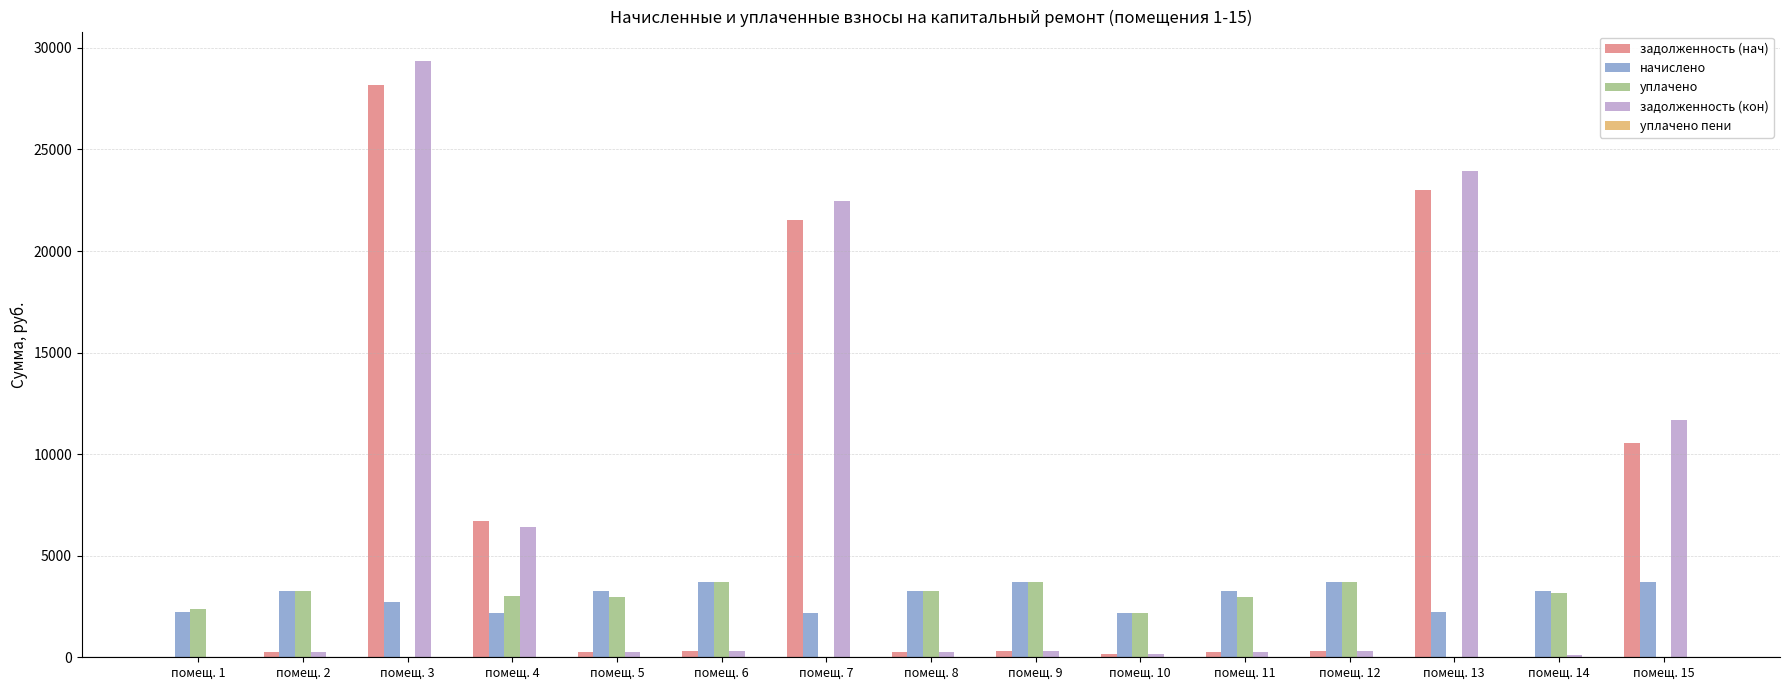

At which label is задолженность (кон) closest to 14673?

помещ. 15